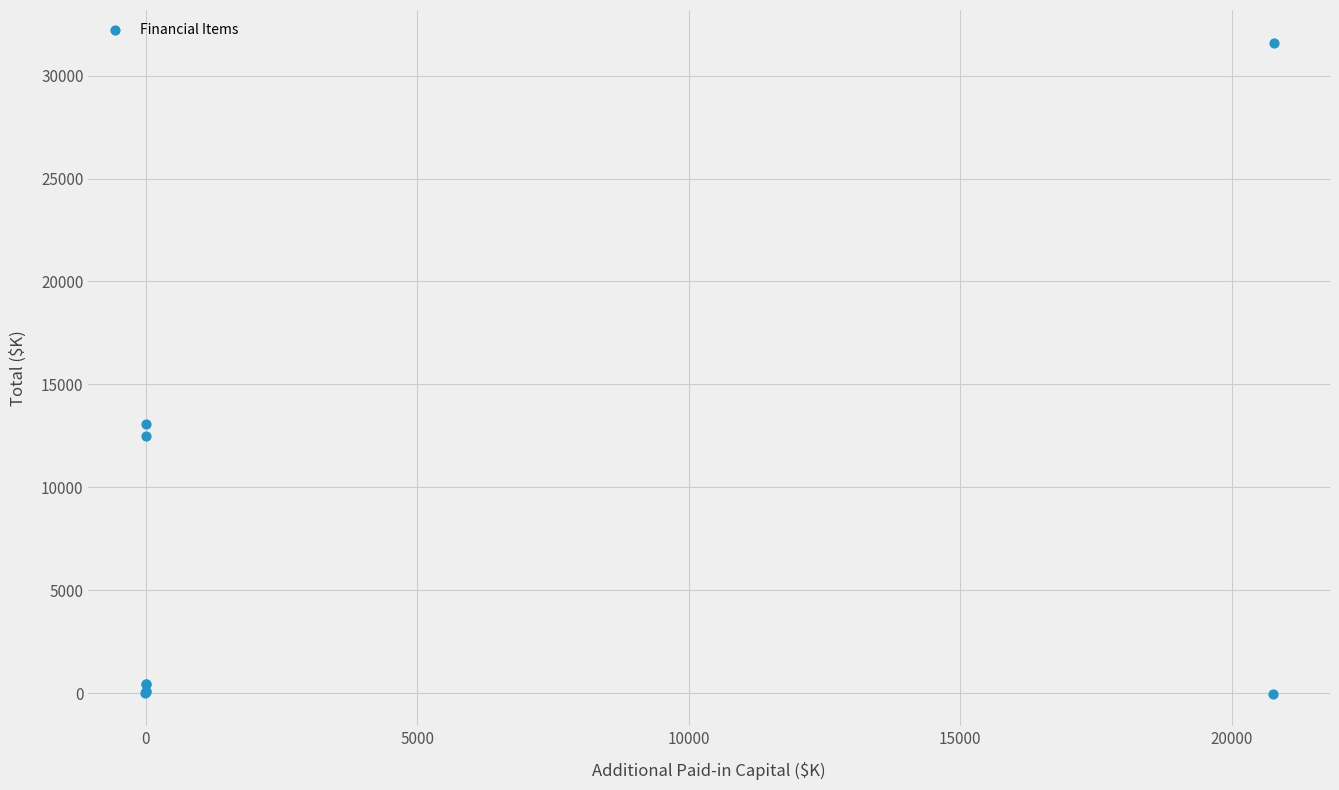

What Y value in the scatter plot is closest to 15792?

13056